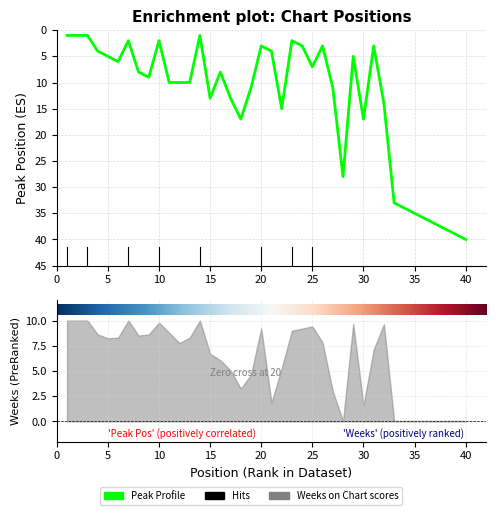

How many values exceed 10?

17